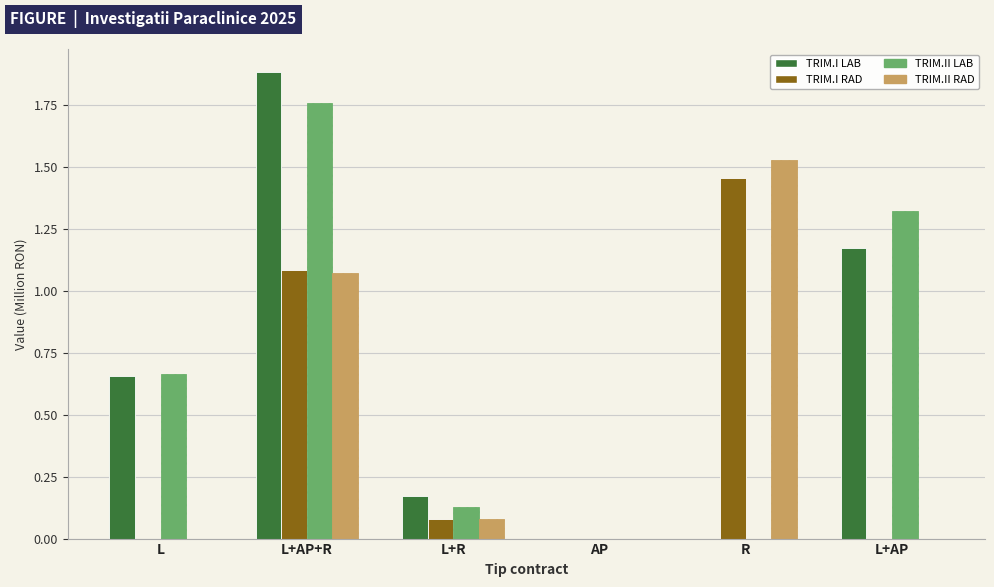

What is the average value of the TRIM.II RAD series?

0.4